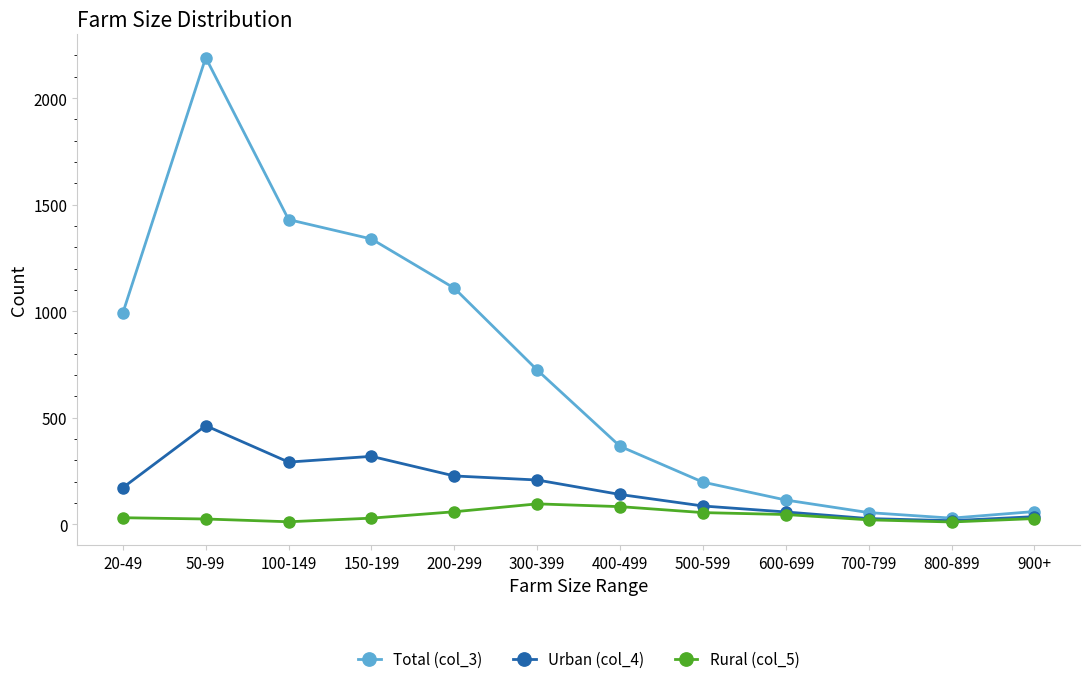

What is the spread (max minus min) of values at 700-799?

34